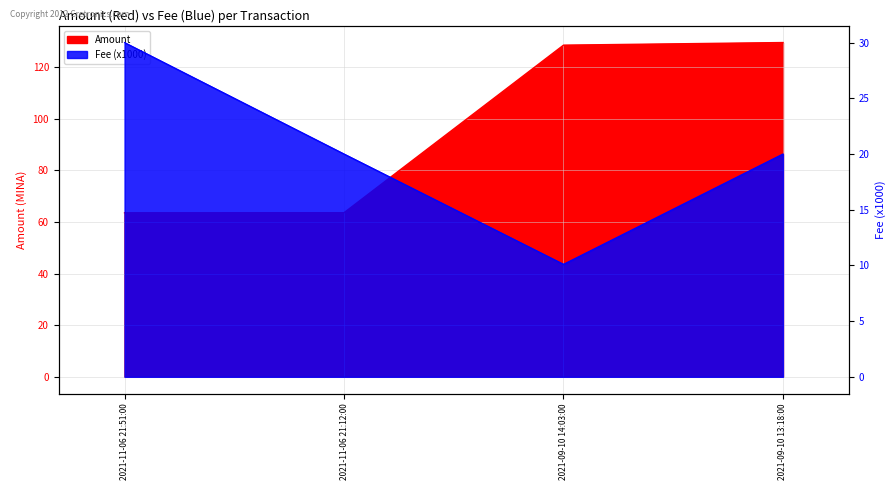

Reading left to right, list all the values displayed in this chart.

Amount: 2021-11-06 21:51:00=63.5	2021-11-06 21:12:00=63.6	2021-09-10 14:03:00=128.4	2021-09-10 13:18:00=129.5
Fee: 2021-11-06 21:51:00=30.0	2021-11-06 21:12:00=20.0	2021-09-10 14:03:00=10.1	2021-09-10 13:18:00=20.0